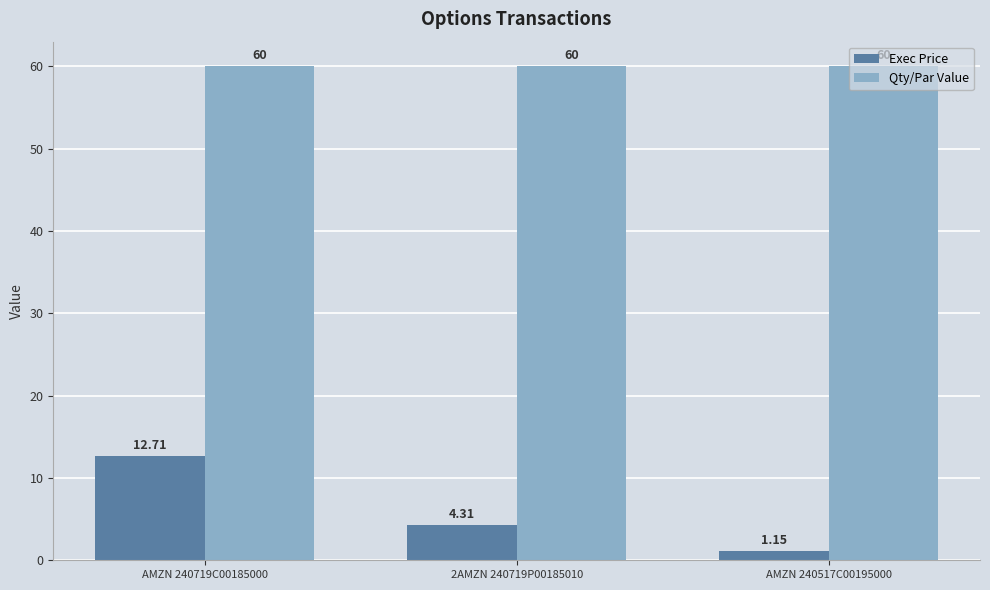

How many bars are there in total?

6